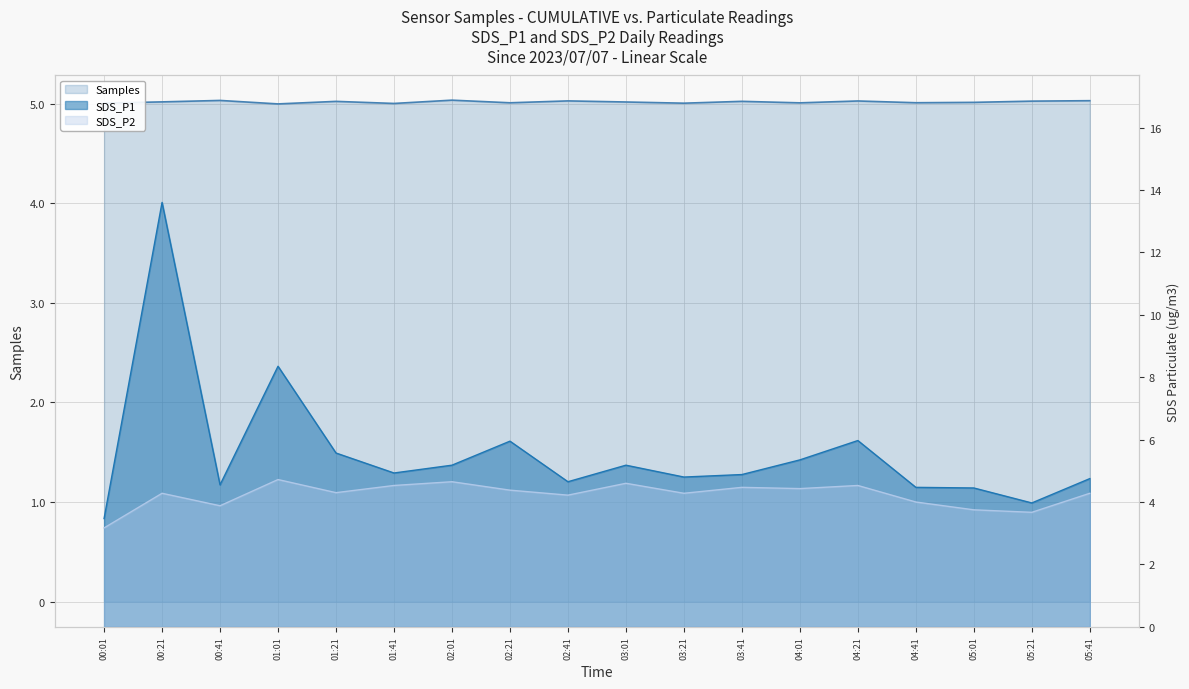

What is the label of the 5th point from the left?

01:21